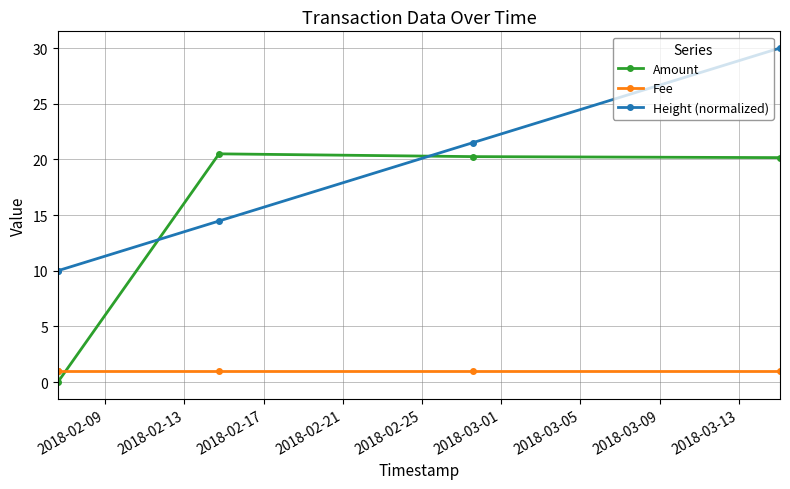

What are all the series names shown in the legend?

Amount, Fee, Height (normalized)